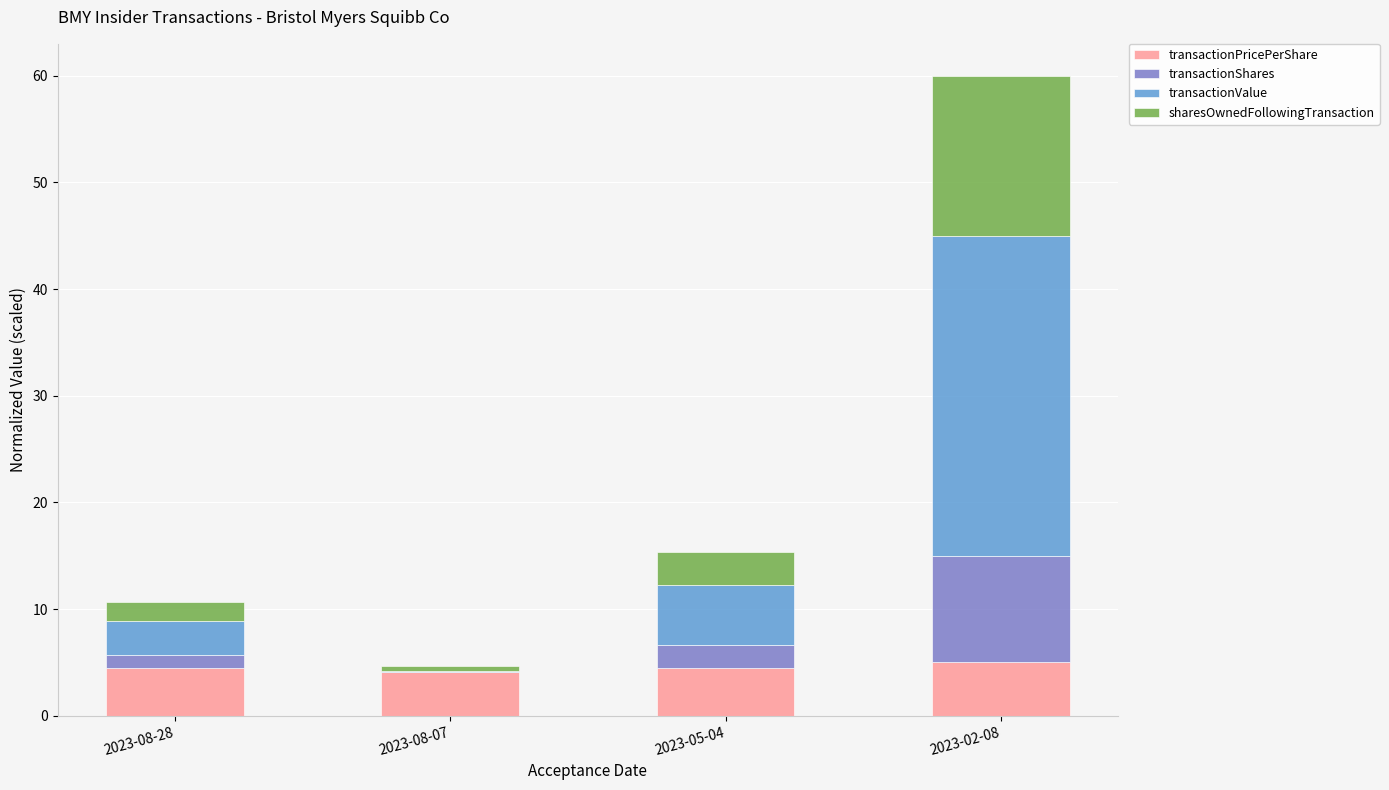

At which category is the sum across all series the highest?

2023-02-08